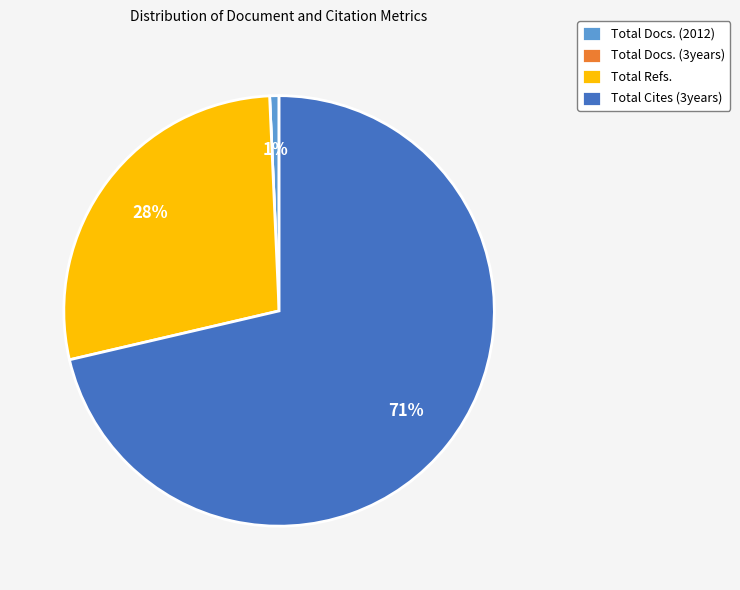

To the nearest percent, what is the difference between the largest and smallest slice percentages?

71%